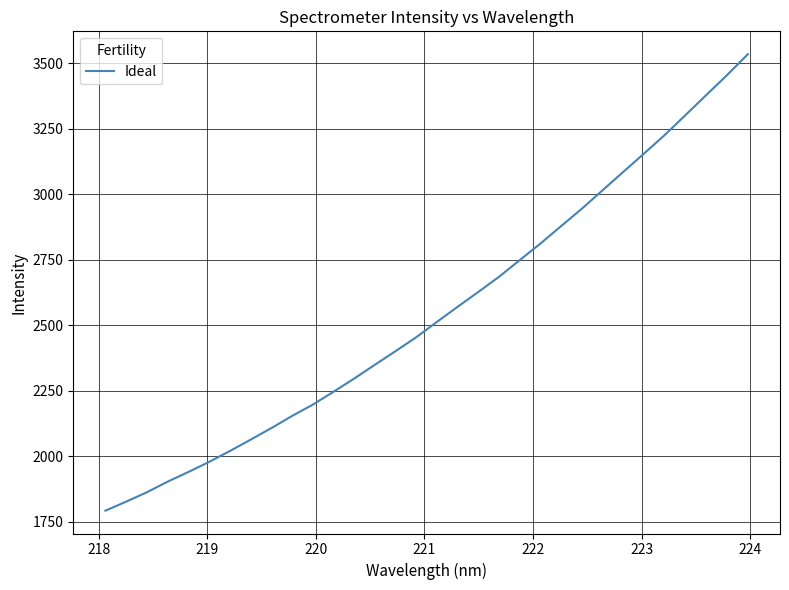

What is the greatest value displayed?

3533.9